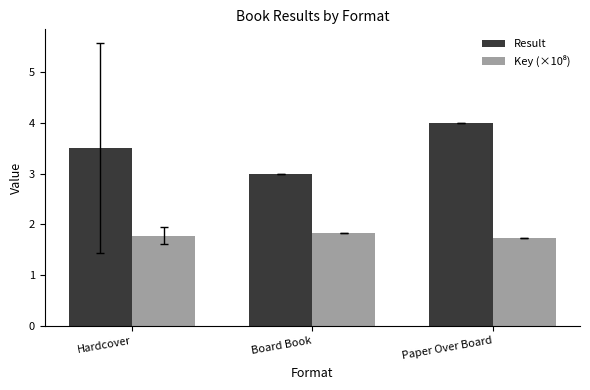

What value does the Result series have at Board Book?

3.0